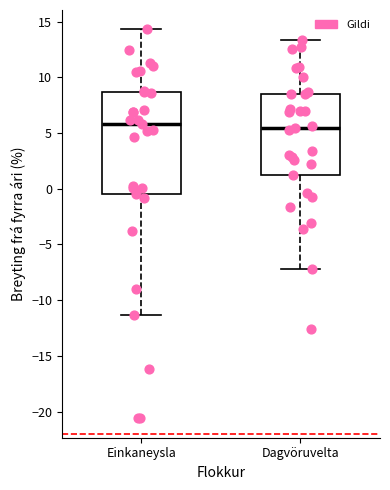

Reading left to right, read every box against the y-axis: the position of its median line, the range the box covers, and the ends of its whiskers. The values are not printed on the chart, so give them approximately, as read against the axis.

Einkaneysla: median 6.0, box -0.5 to 8.5, whiskers -11.5 to 14.5
Dagvöruvelta: median 5.5, box 1.0 to 8.5, whiskers -7.0 to 13.5